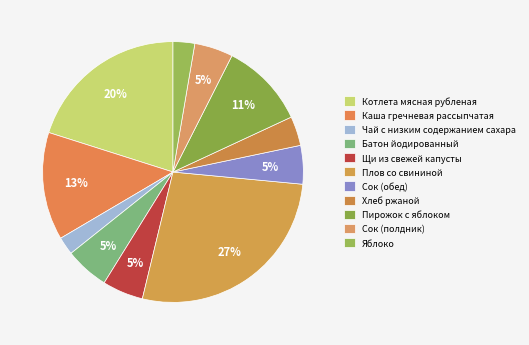

What is the change in value from Хлеб ржаной to Пирожок с яблоком?

+134.2